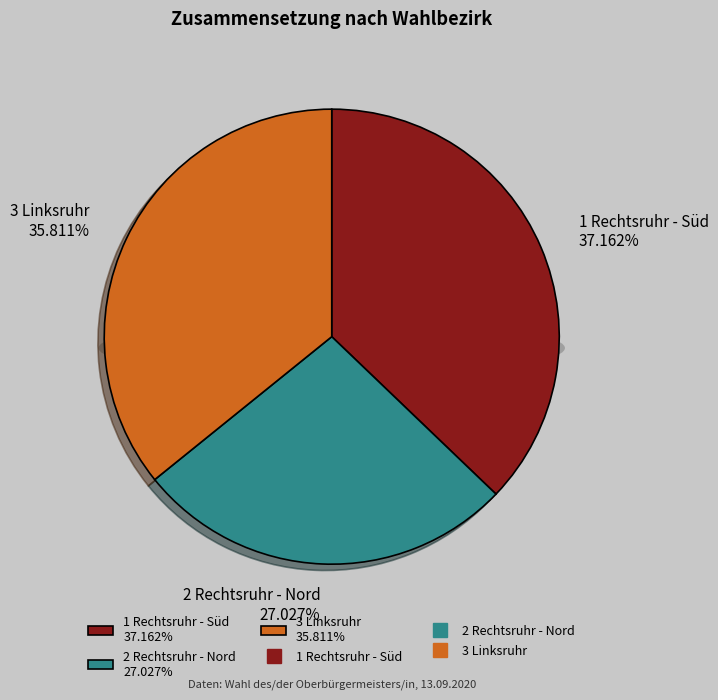

What is the largest slice in the pie chart?

1 Rechtsruhr - Süd